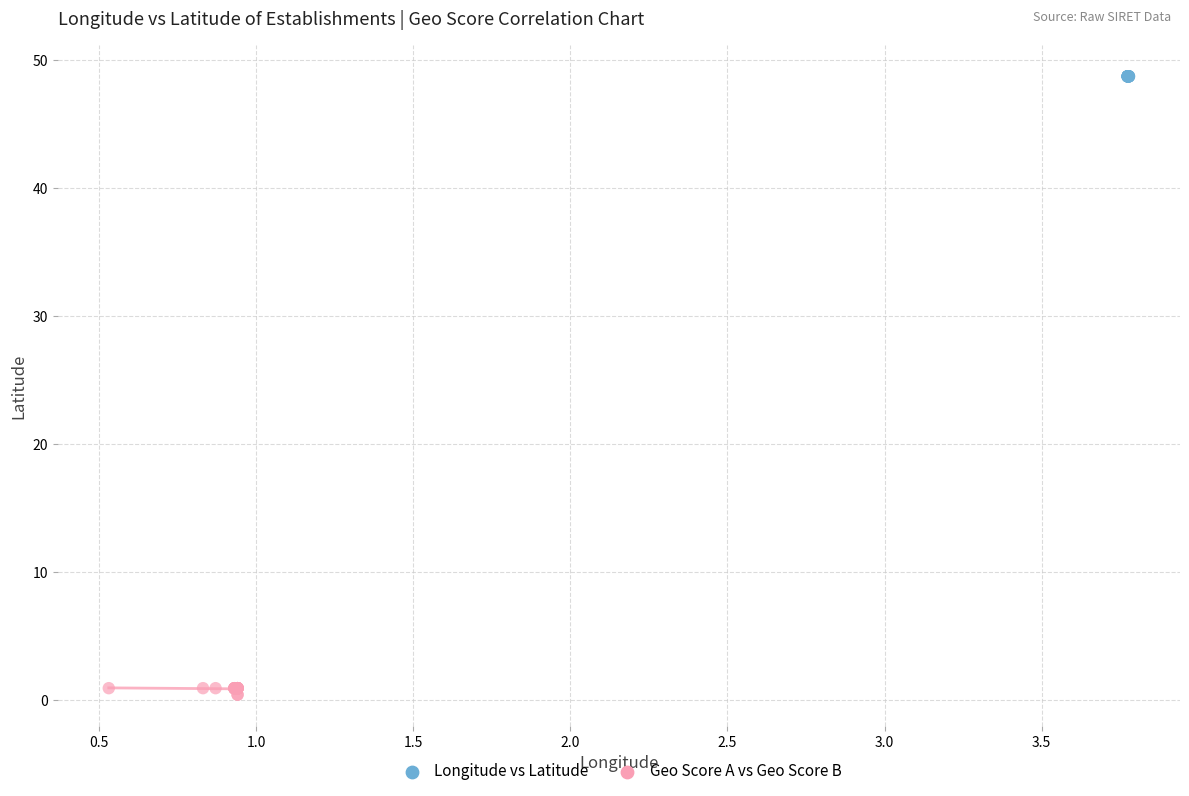

Which series has the largest Y range (max minus min)?

Geo Score A vs Geo Score B